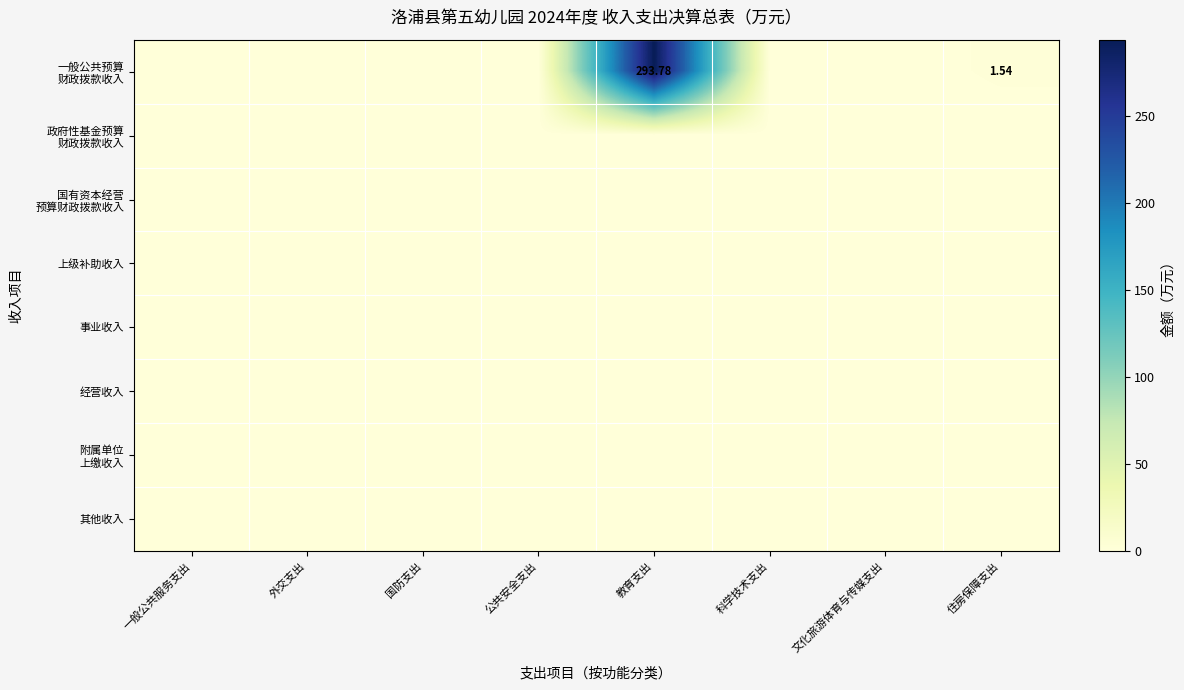

Where is 其他收入 nearest to the value 0?

一般公共服务支出